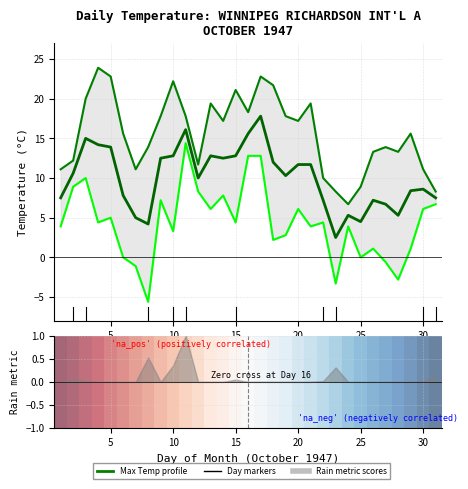

True or false: Min Temp (C) and Max Temp (C) cross at least once.

False